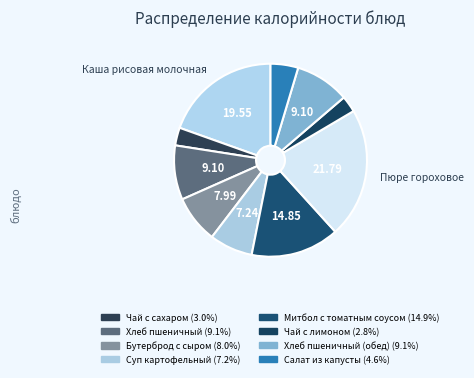

Count the number of slices in the pie.

10